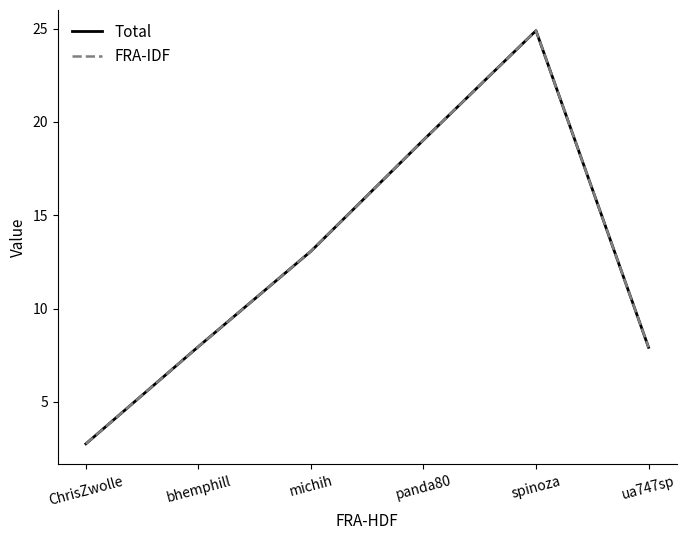

Is this an area chart (filled region under the line)?

No